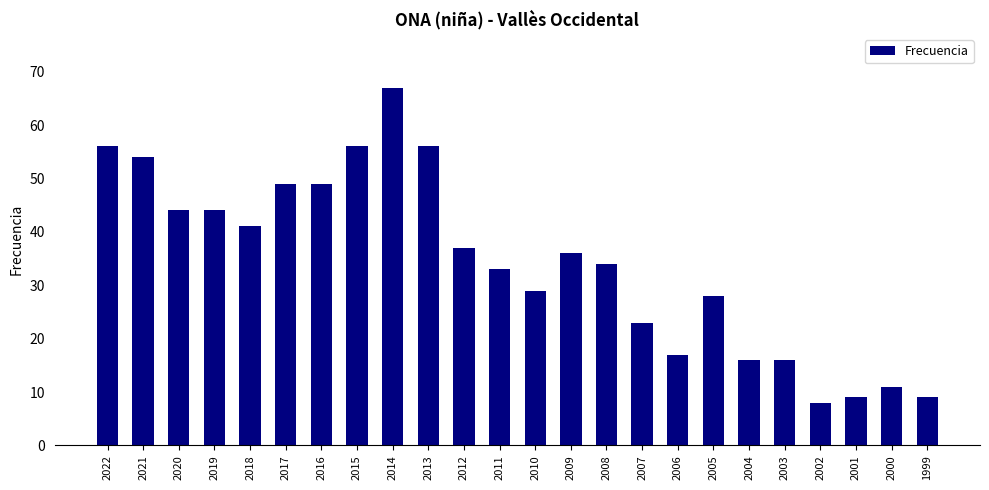

Reading right to left, transcribe all the data shown in this chart.

1999=9	2000=11	2001=9	2002=8	2003=16	2004=16	2005=28	2006=17	2007=23	2008=34	2009=36	2010=29	2011=33	2012=37	2013=56	2014=67	2015=56	2016=49	2017=49	2018=41	2019=44	2020=44	2021=54	2022=56